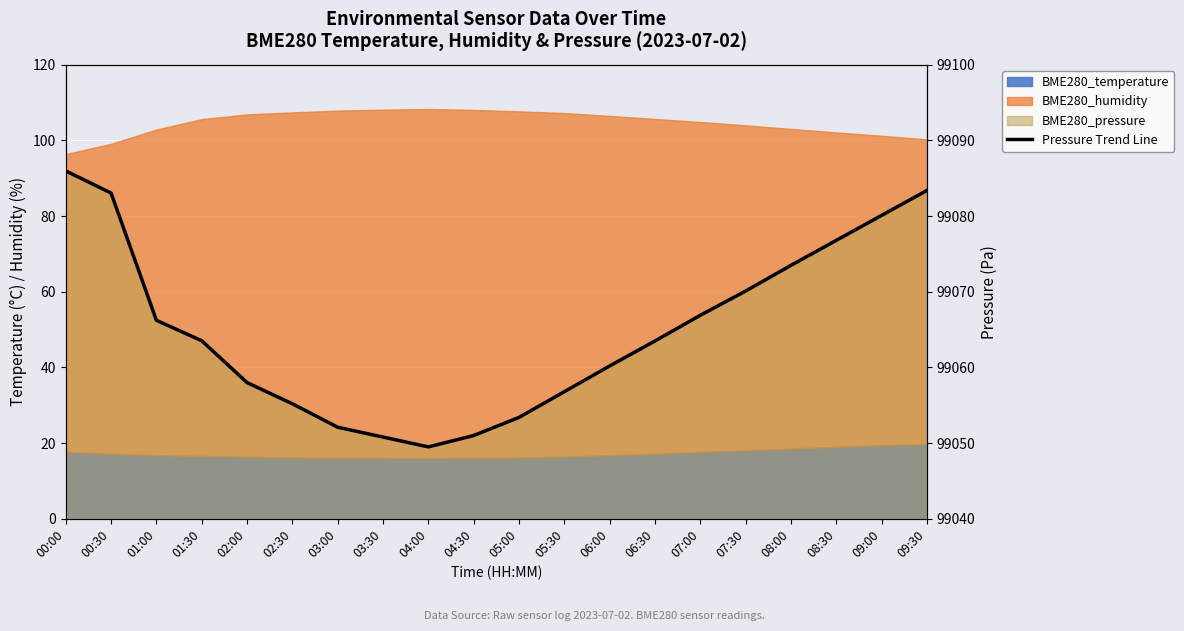

What is the minimum value shown in the chart?

99049.5